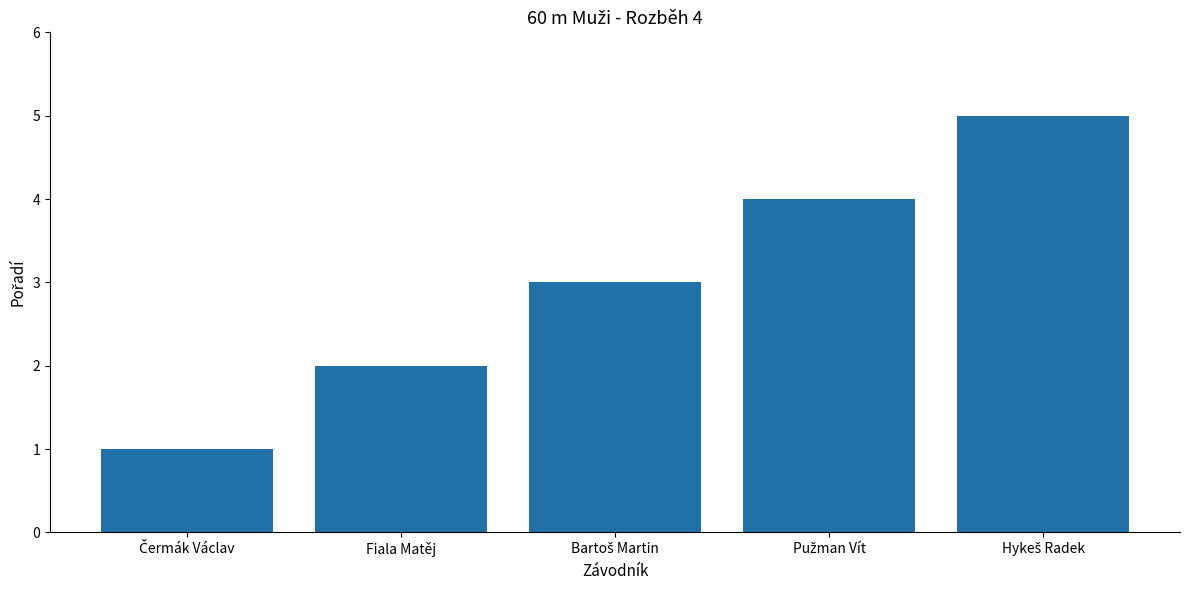

What is the label of the 4th bar from the right?

Fiala Matěj